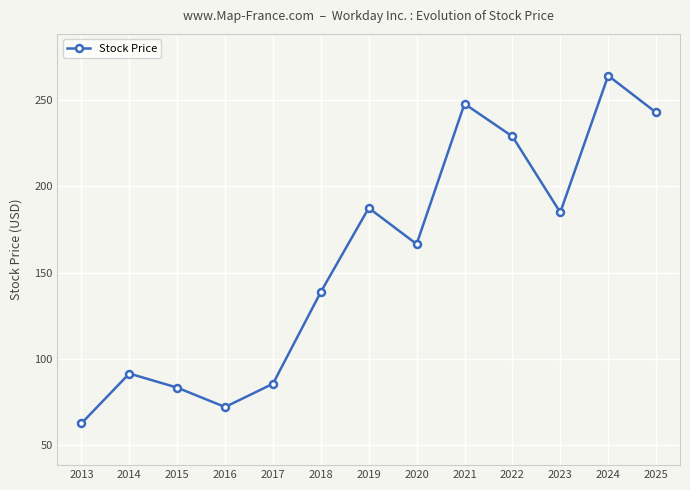

Approximately how many times larger is the value at 2025 compared to 2021?

1.0